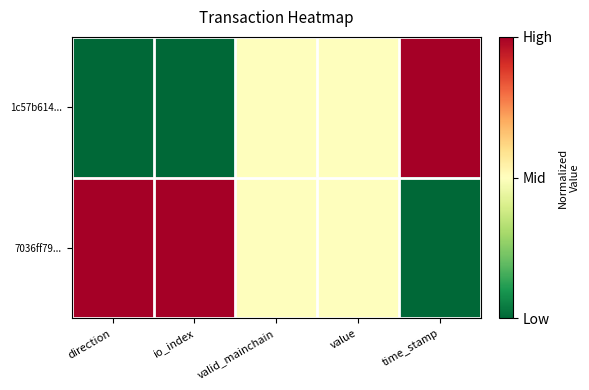

How many series are shown in this chart?

2